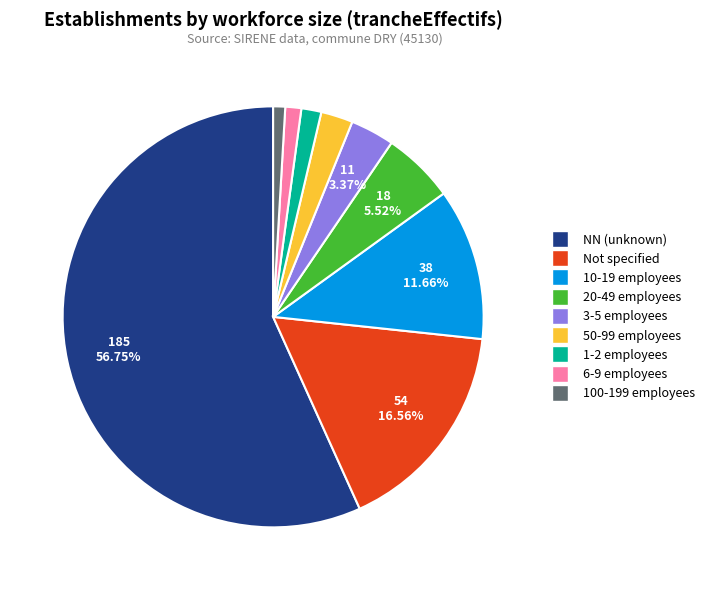

Is there a majority slice in this chart?

Yes